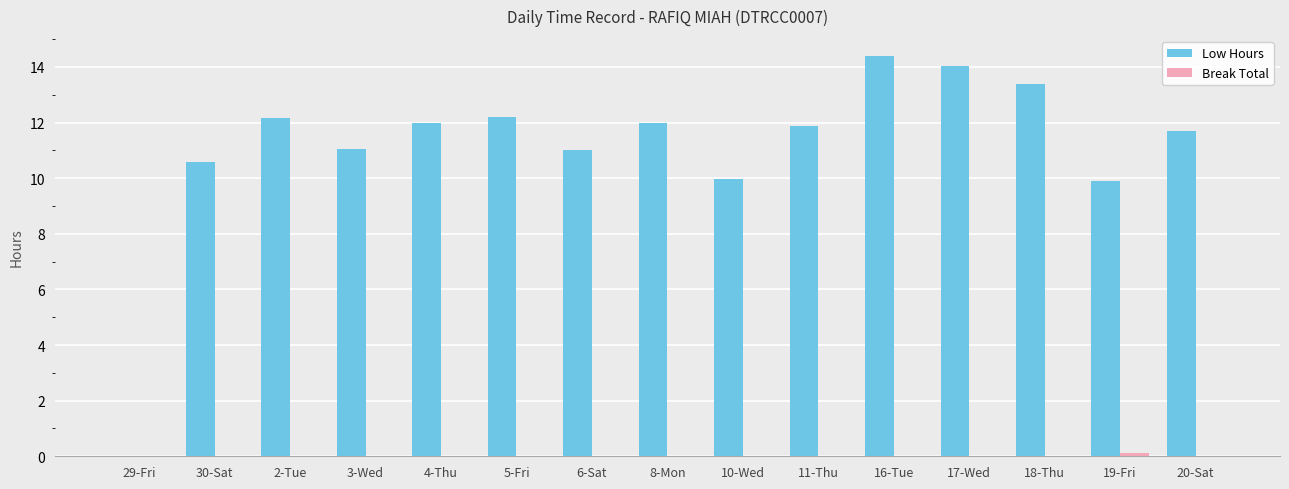

Read the Low Hours value at 20-Sat.

11.7